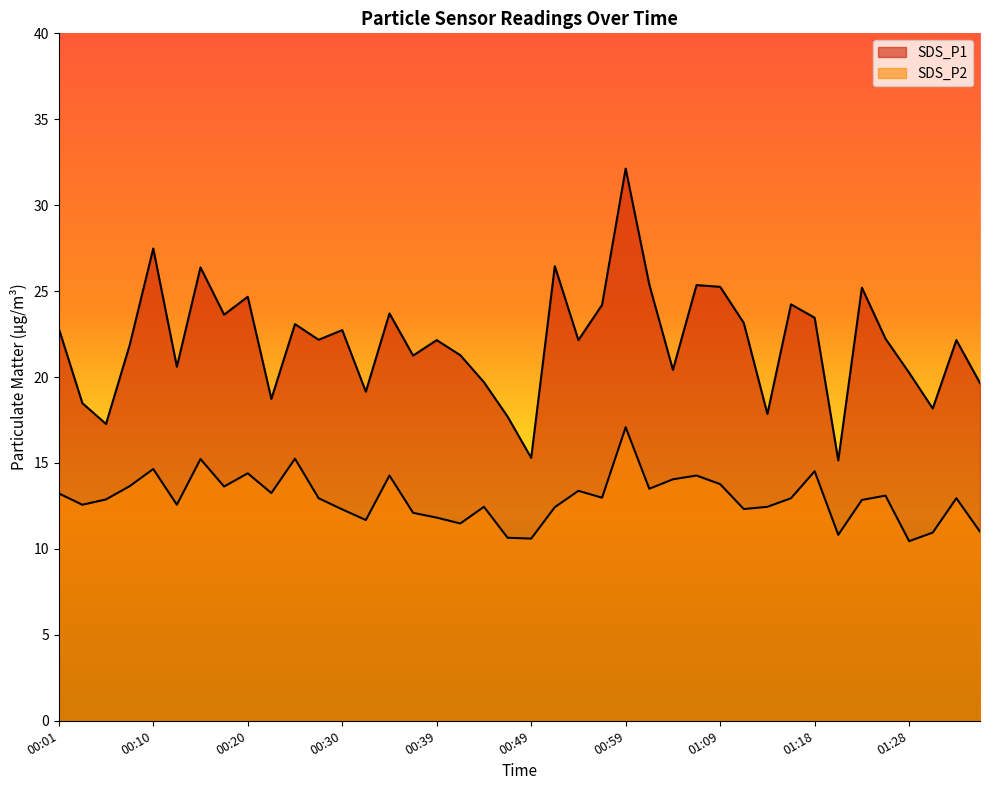

What is the greatest value displayed?

32.1